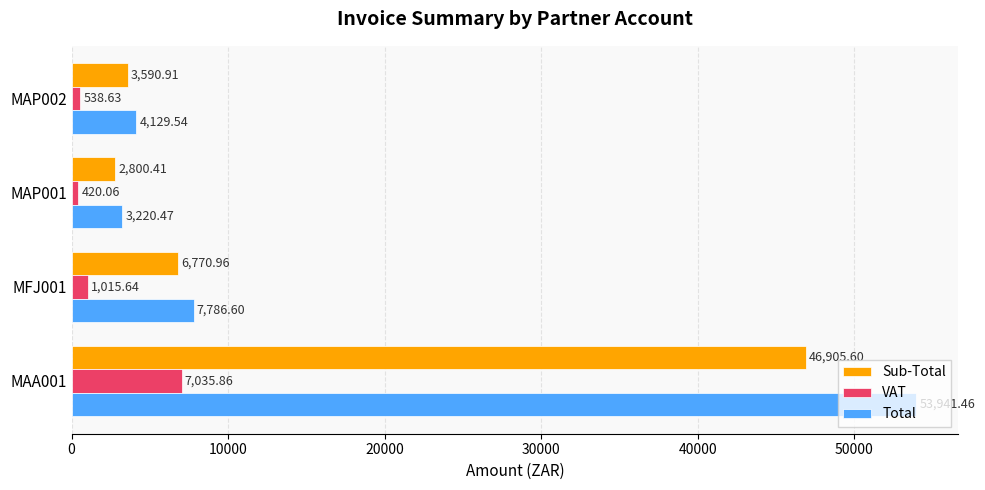

What is the sum of the VAT values at MAA001 and MAP002?

7574.5